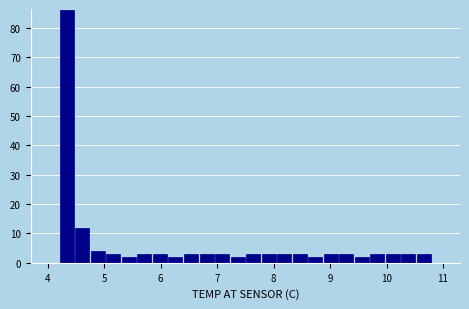

Read against the x-axis, roughly where is the centre of the tallest bar?

4.3